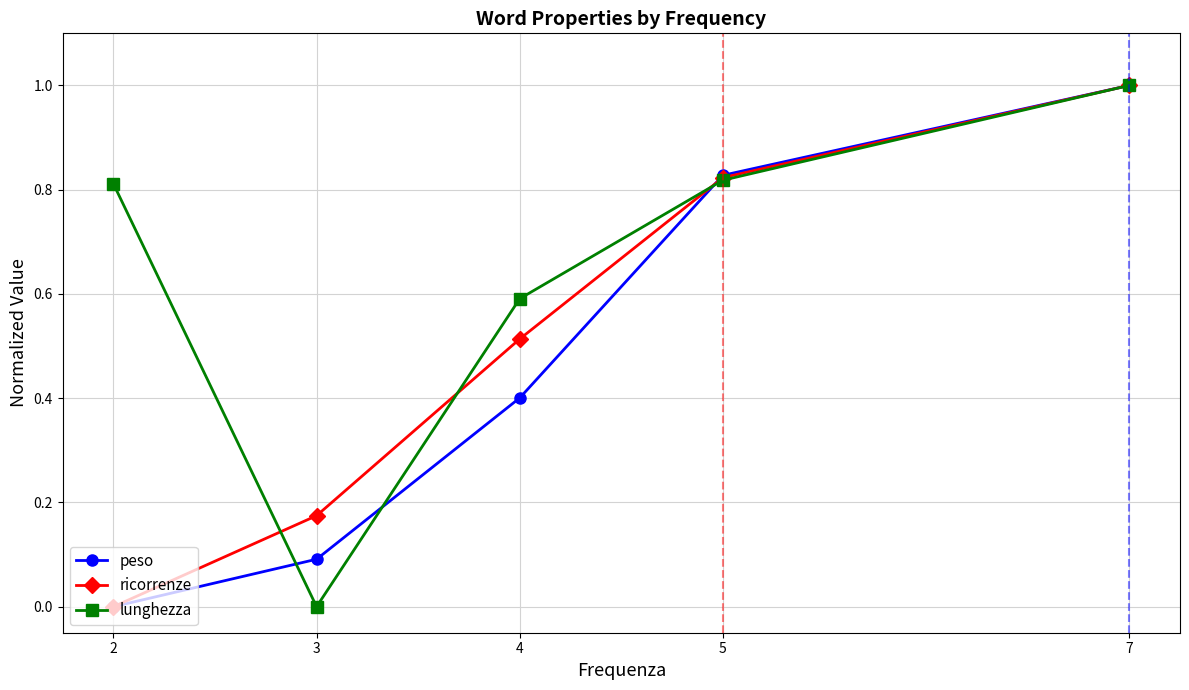

What is the total value across all series at 7?

3.0